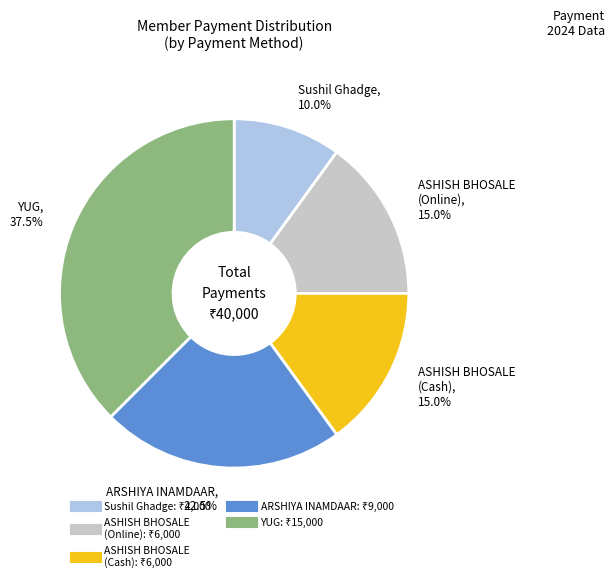

To the nearest percent, what is the difference between the largest and smallest slice percentages?

28%